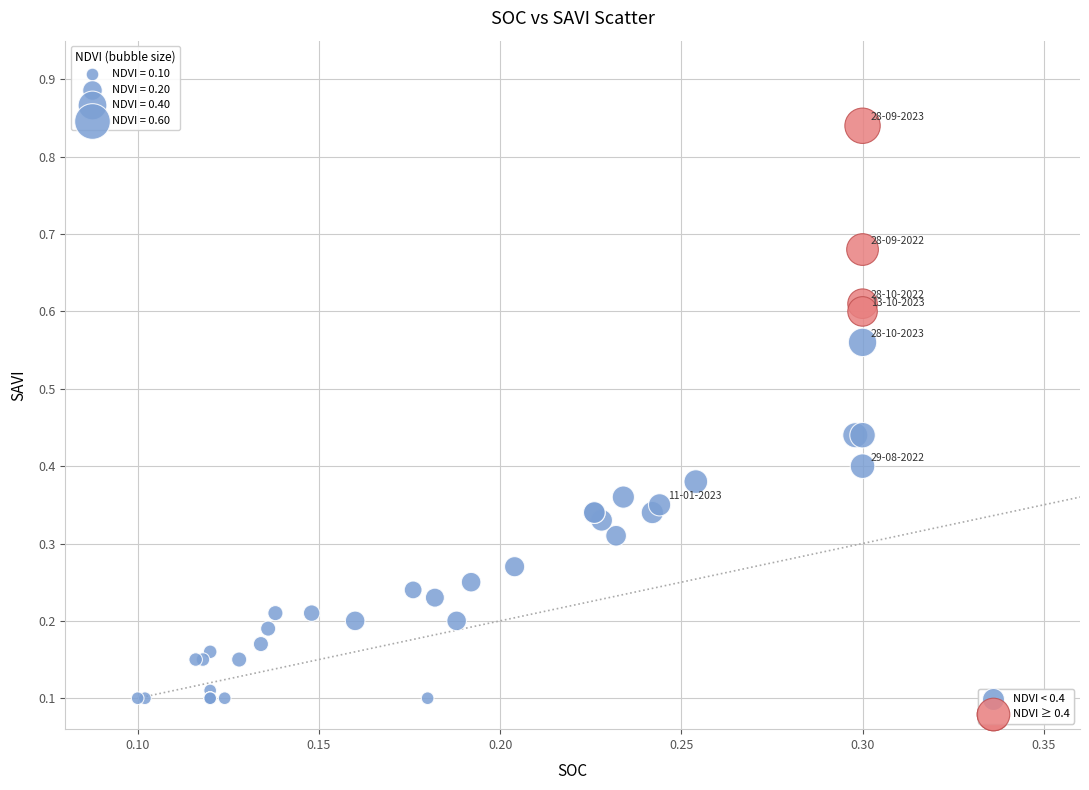

Which series reaches the minimum Y coordinate?

NDVI < 0.4